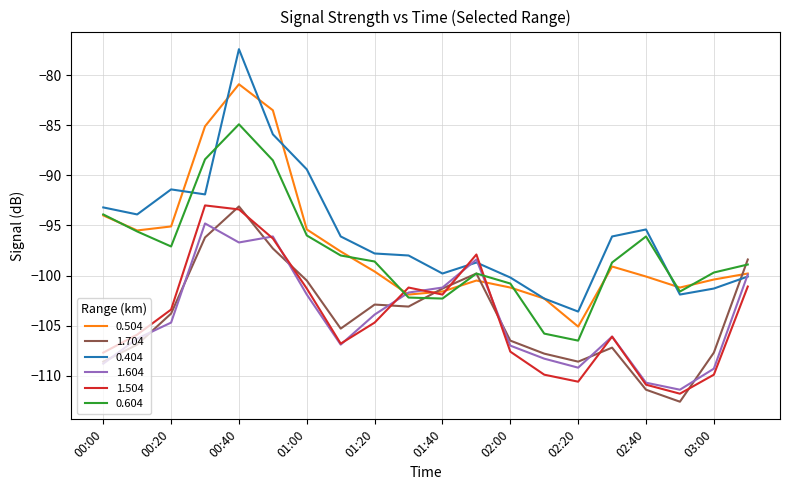

What is the maximum value shown in the chart?

-77.4